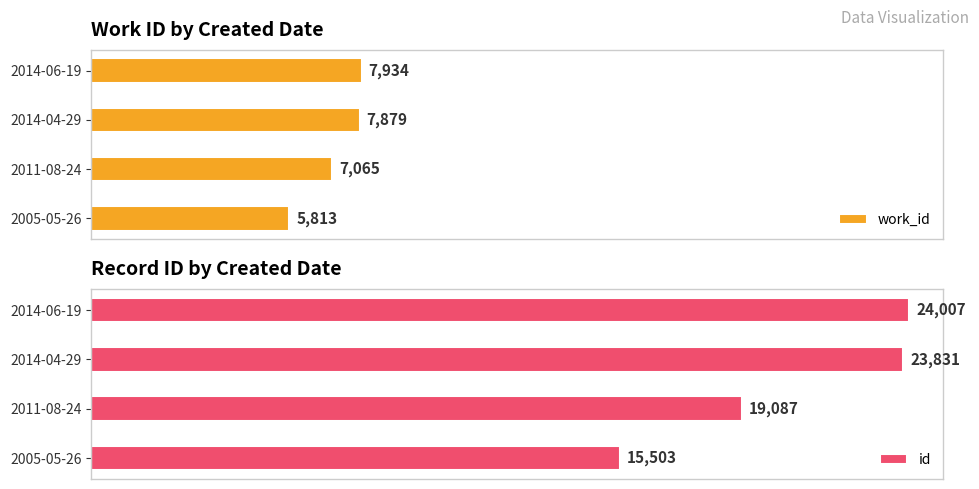

Where is work_id nearest to the value 6873?

2011-08-24